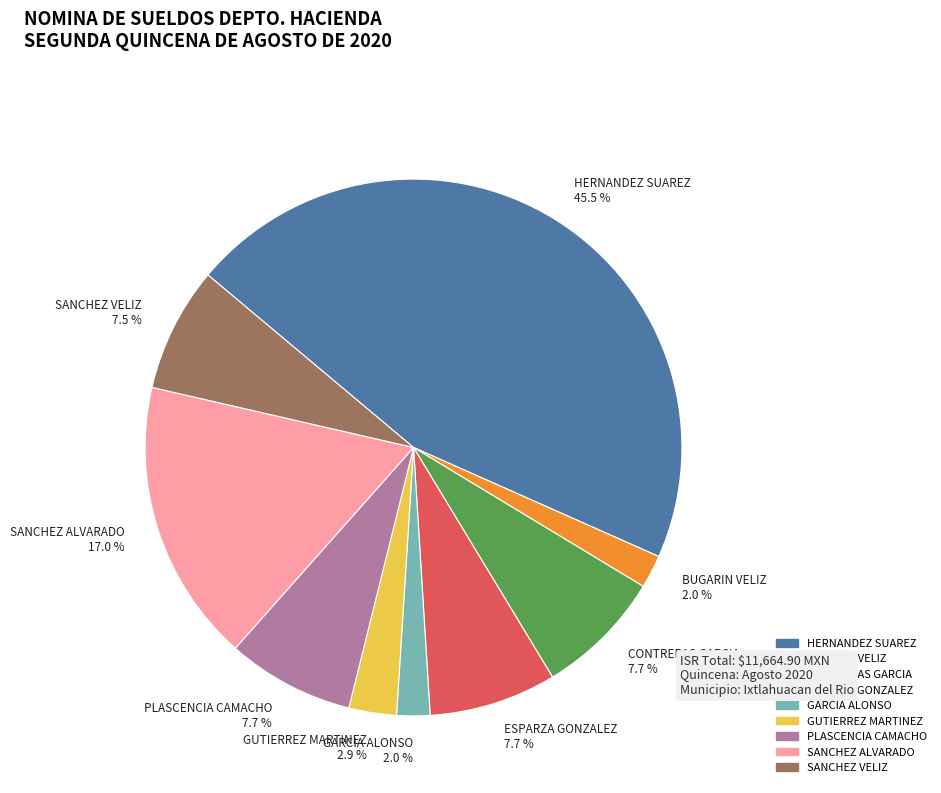

Which category has the biggest portion of the pie?

HERNANDEZ SUAREZ 45.5 %